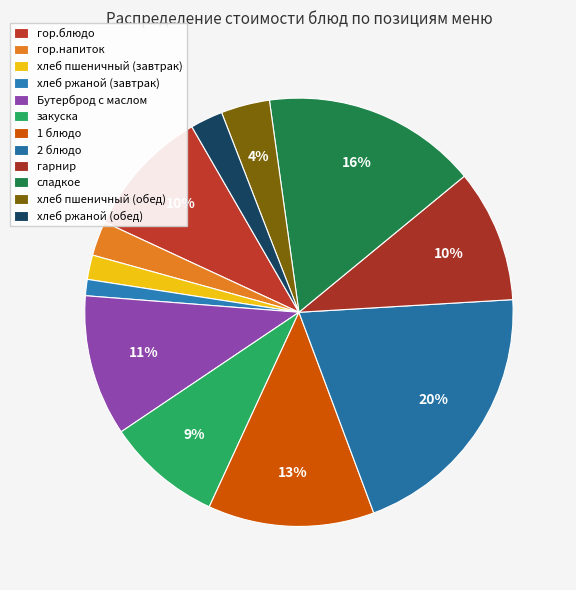

How many segments does this pie chart have?

12